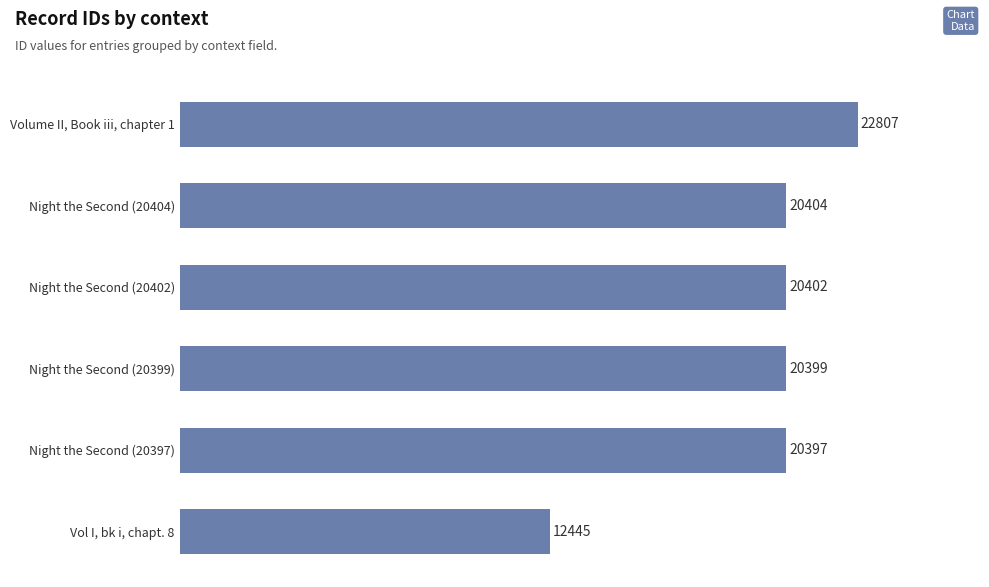

Reading top to bottom, list all the values displayed in this chart.

22807	20404	20402	20399	20397	12445